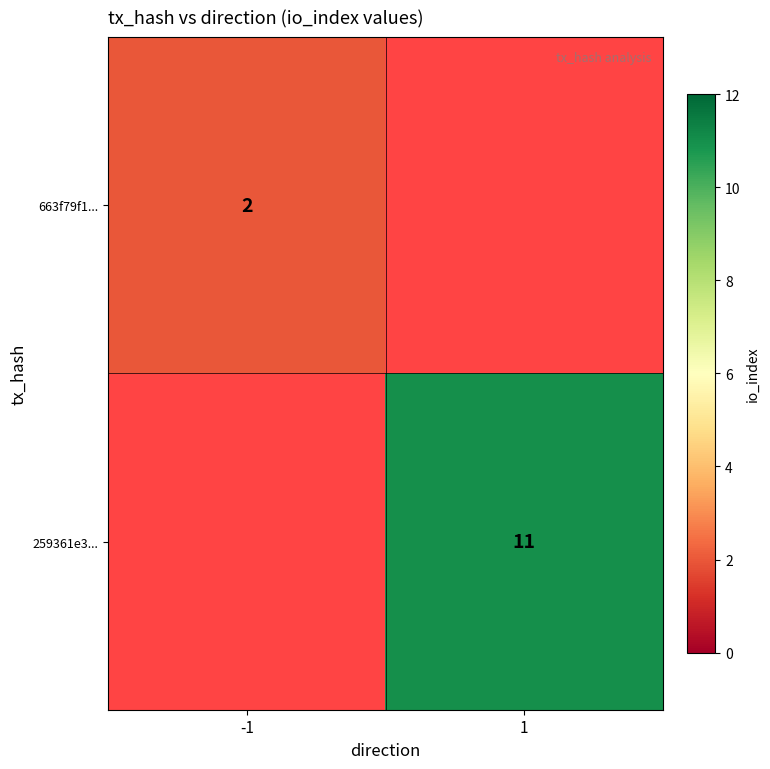

Is it true that 259361e3... equals 11 at 1?

True